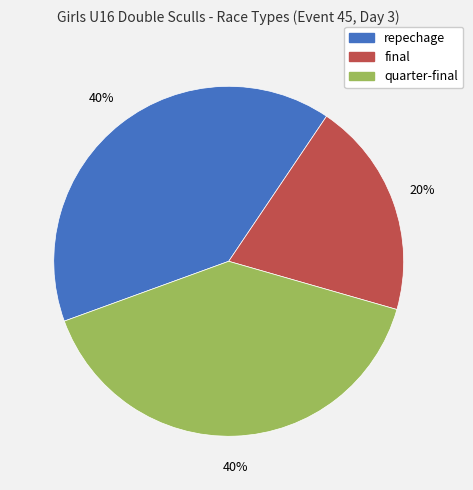

What percentage is the quarter-final slice, to the nearest percent?

40%